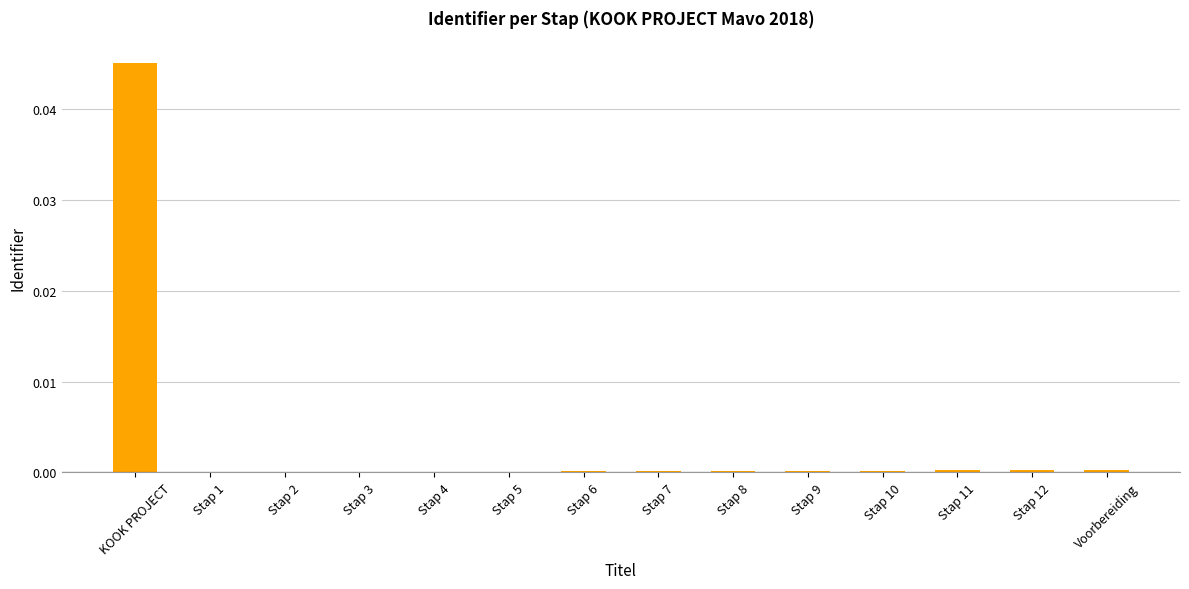

At which category does the chart reach its peak across all series?

KOOK PROJECT